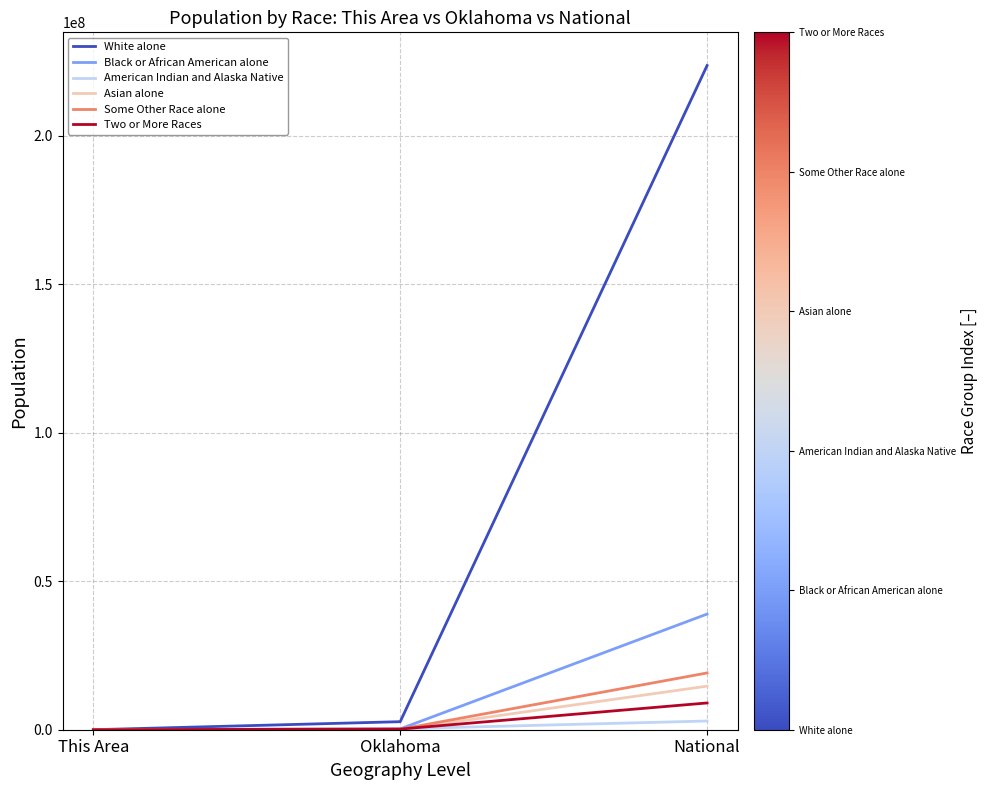

What is the difference between the second highest and minimum values in the Some Other Race alone series?

154408